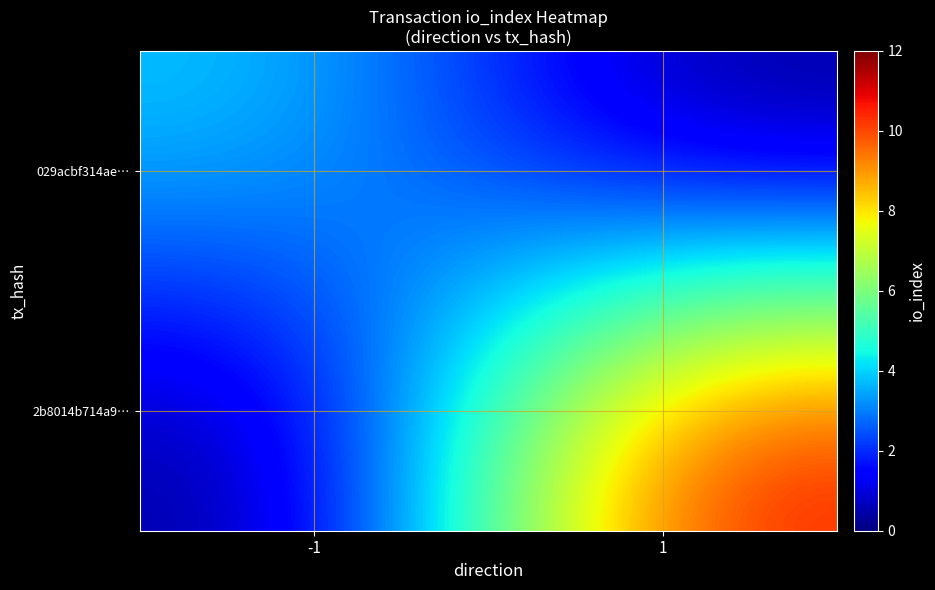

Which has a higher value, 1 or -1?

-1